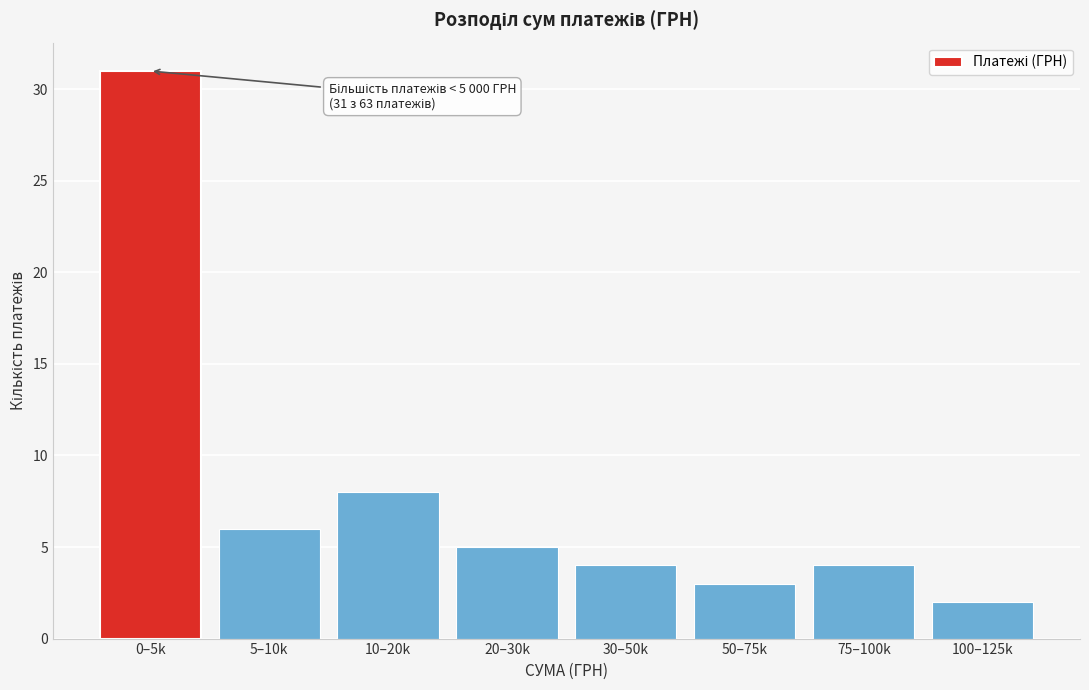

Reading left to right, what are all the values shown in this chart?

31	6	8	5	4	3	4	2